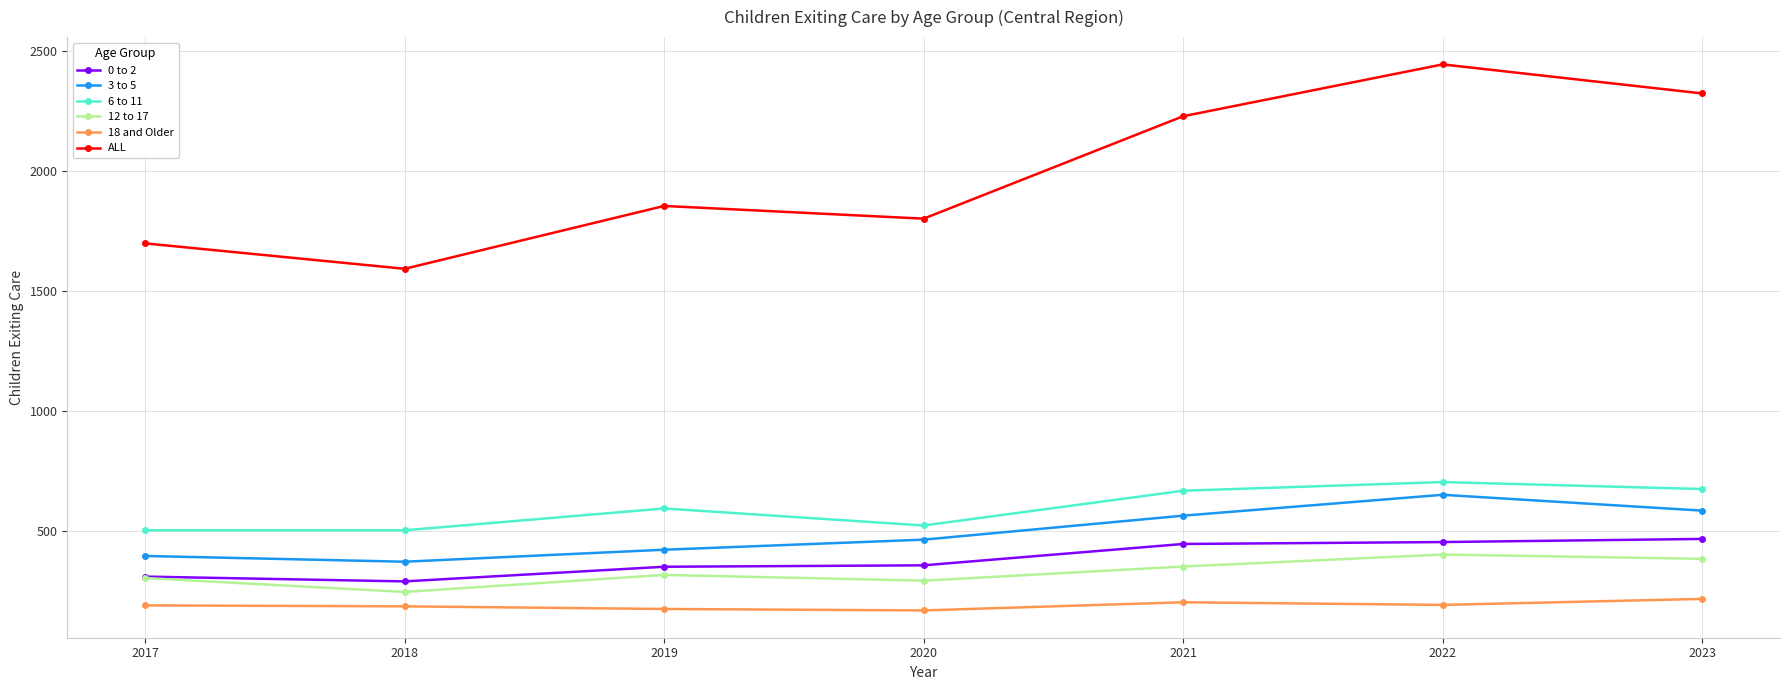

Is it true that ALL equals 4042 at 2023?

False